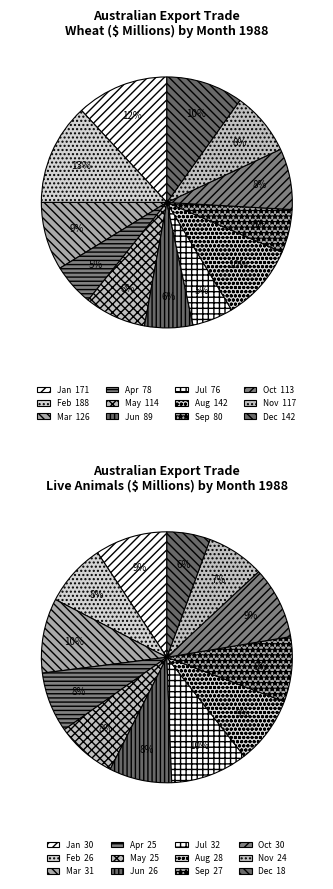

Is it true that 024 Cheese is 23% of the pie?

False